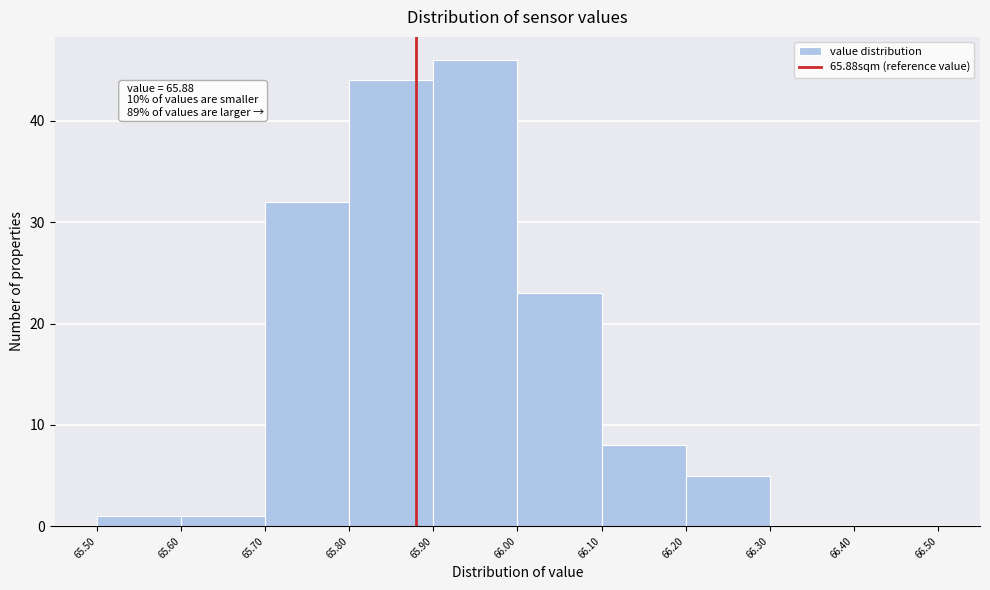

Which range on the x-axis has the tallest bar?

65.90 to 66.00